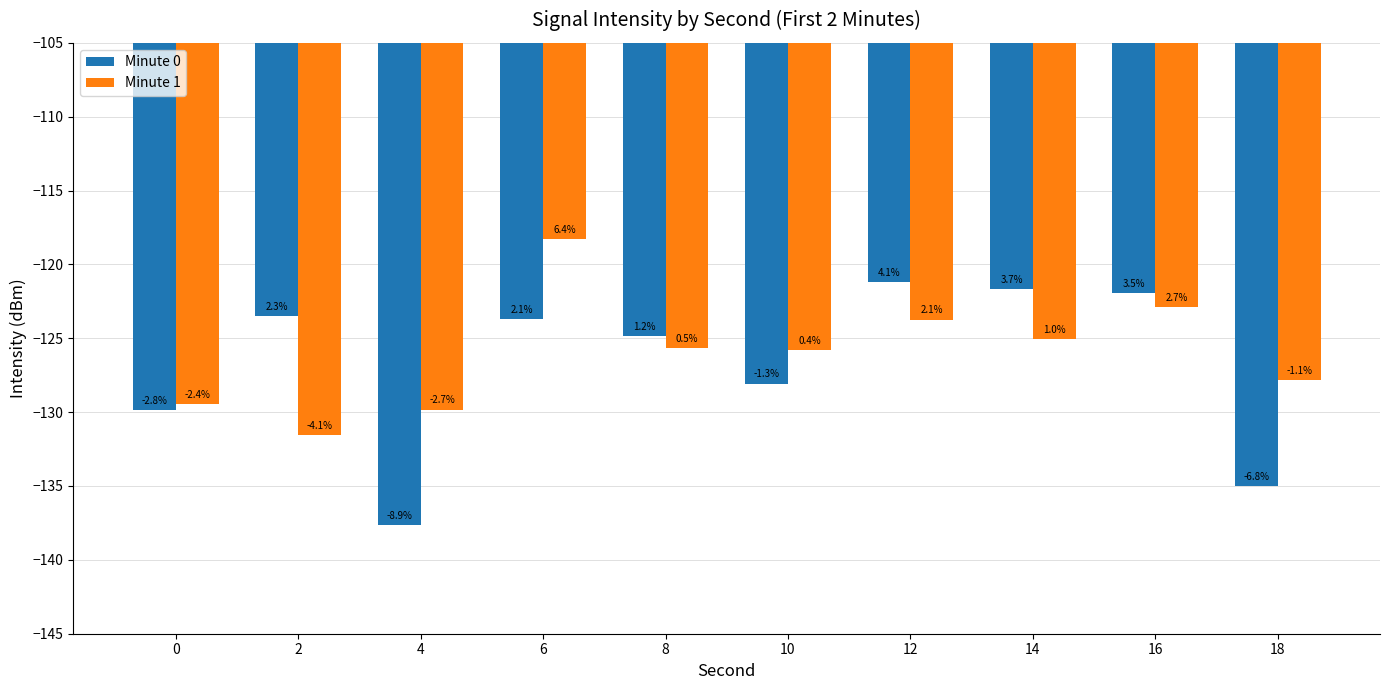

Between 18 and 2, which is larger?

2